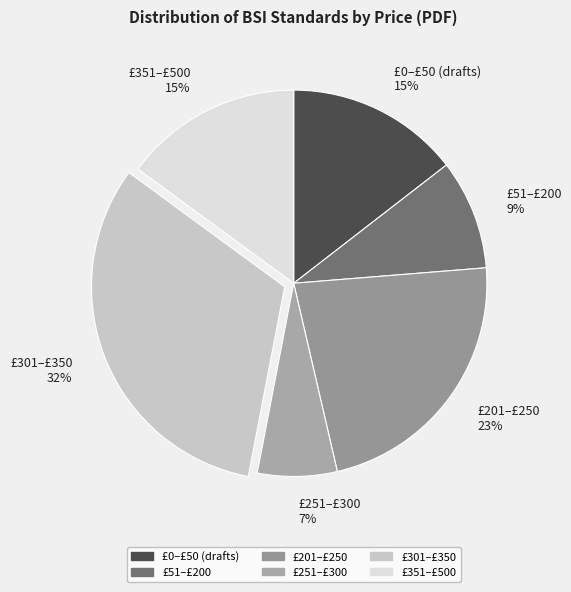

Between £201–£250 23% and £351–£500 15%, which is larger?

£201–£250 23%